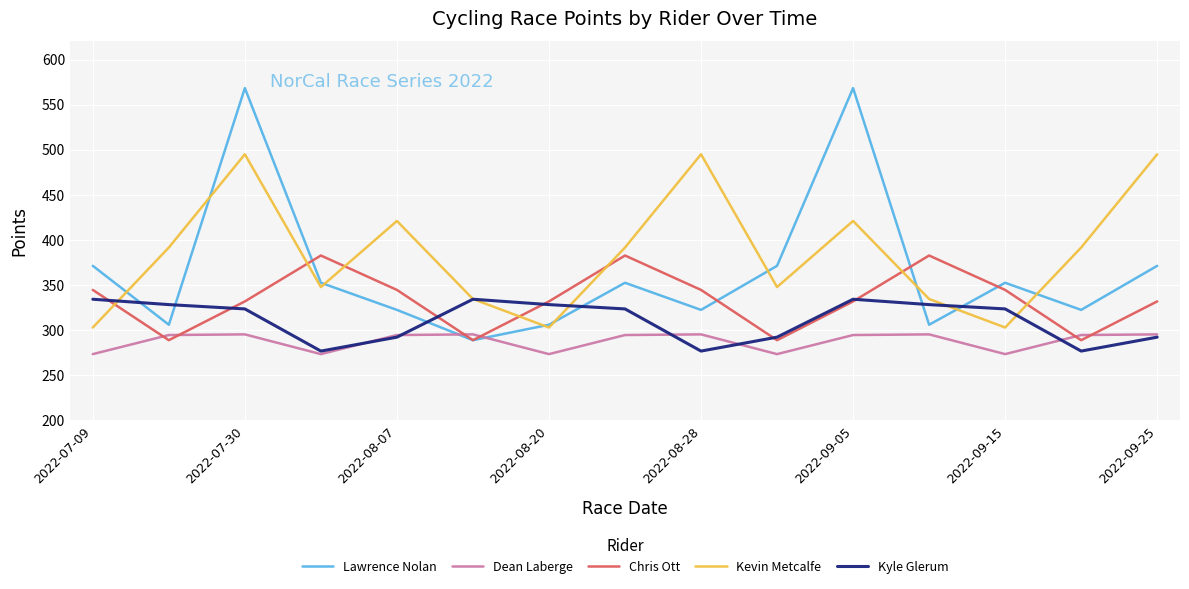

Which series has the largest range (max minus min)?

Lawrence Nolan